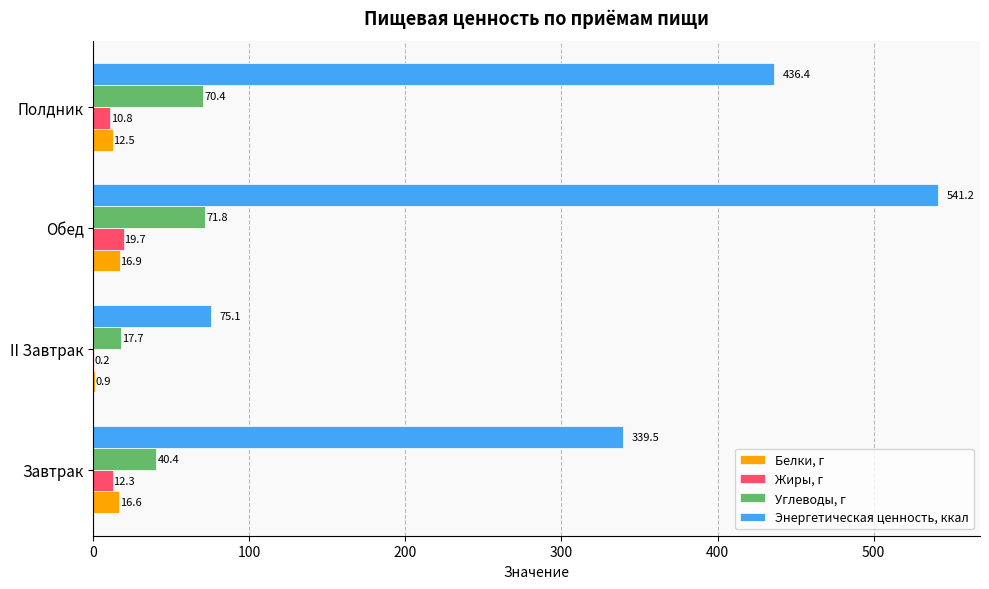

What is the maximum value for Углеводы, г?

71.8